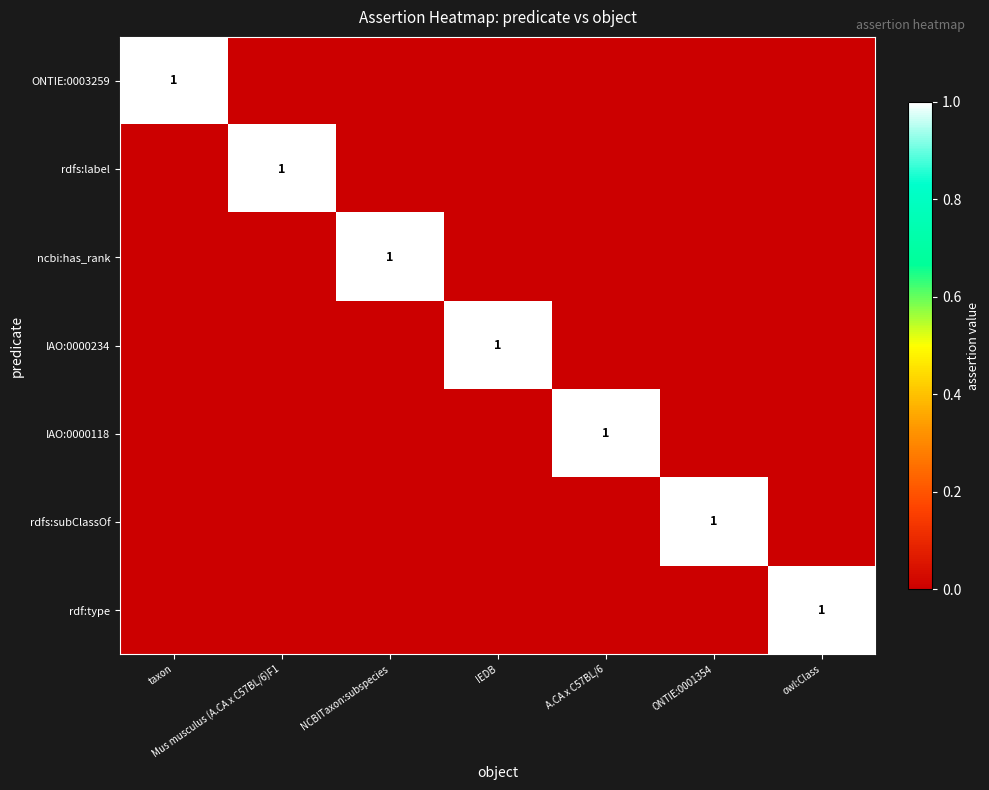

True or false: IAO:0000234 has a value of 1 at IEDB.

True